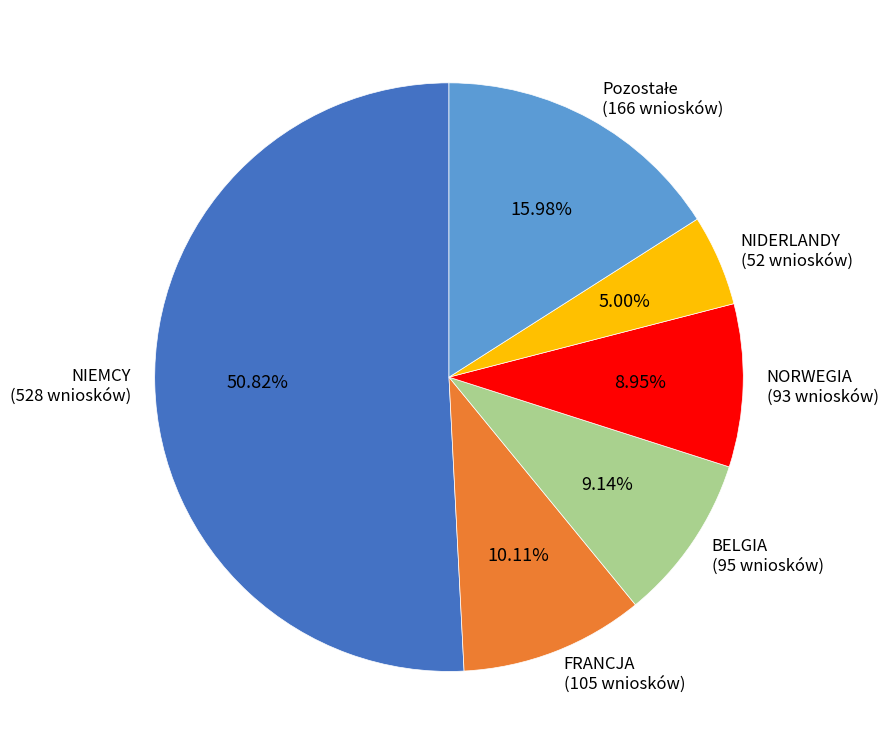

Which has a higher value, BELGIA or FRANCJA?

FRANCJA